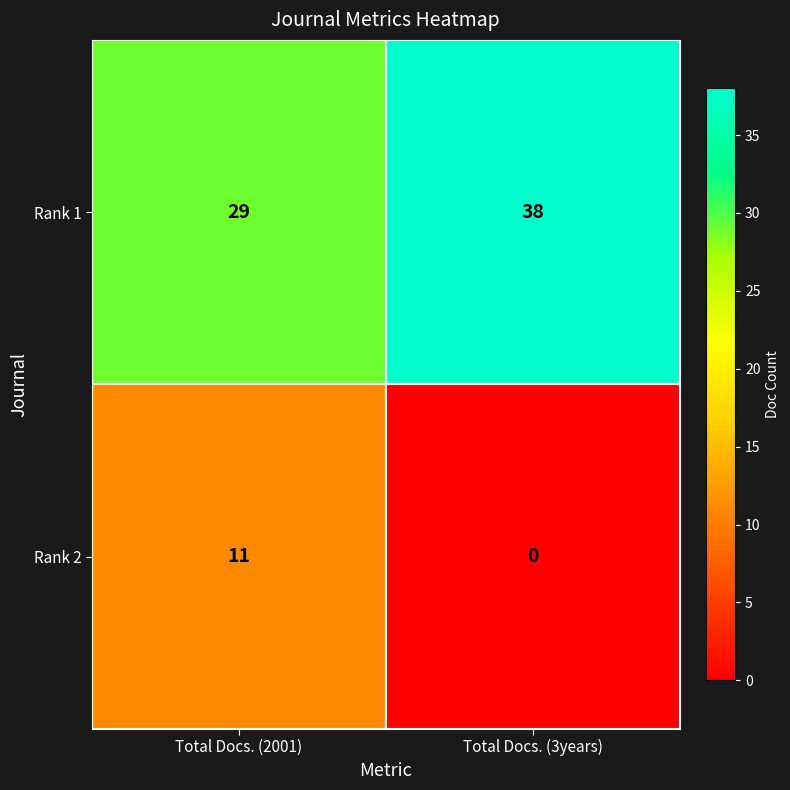

Which series has the largest total across all categories?

Rank 1